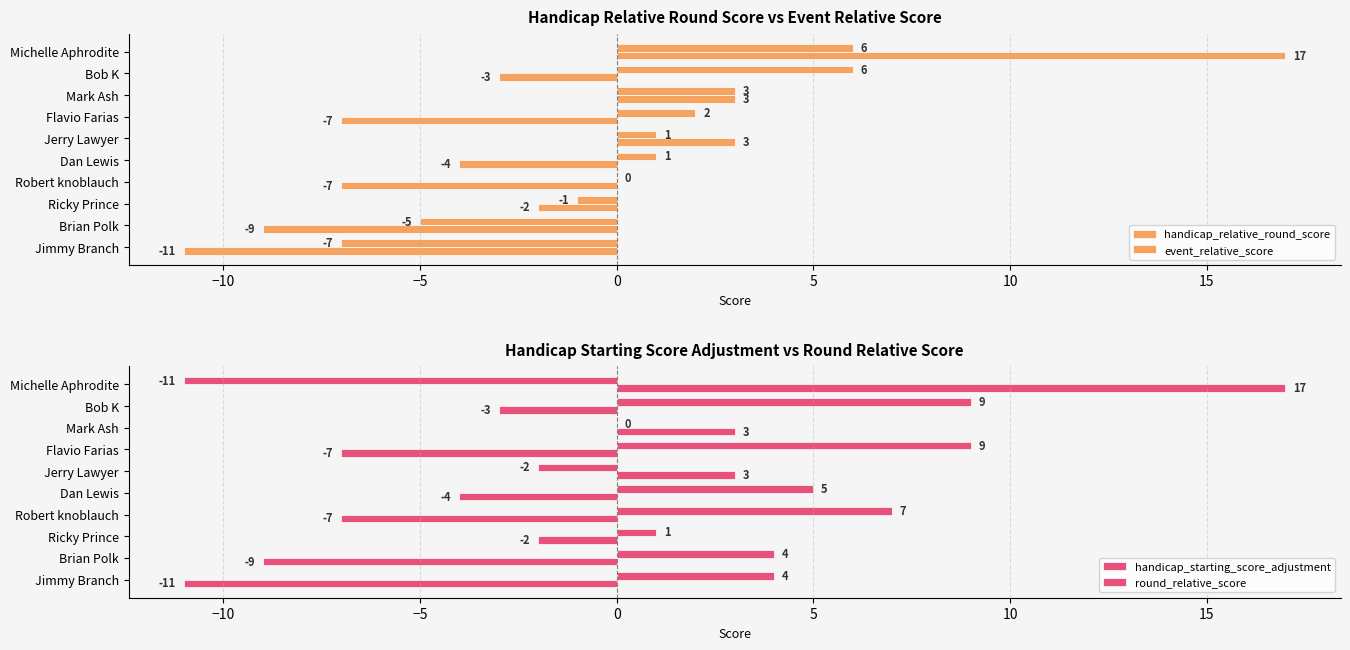

What is the difference between the second highest and second lowest values in the handicap_starting_score_adjustment series?

11